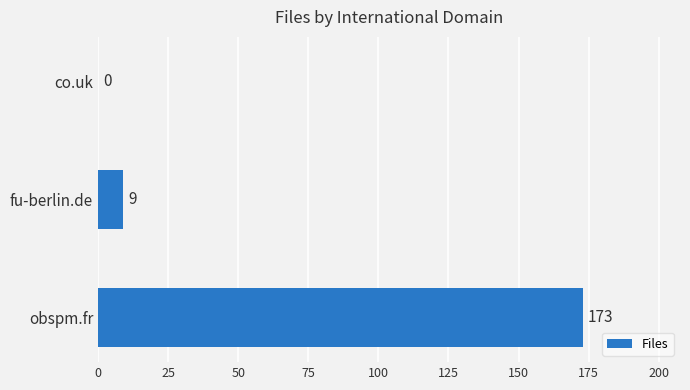

What is the change in value from fu-berlin.de to obspm.fr?

+164